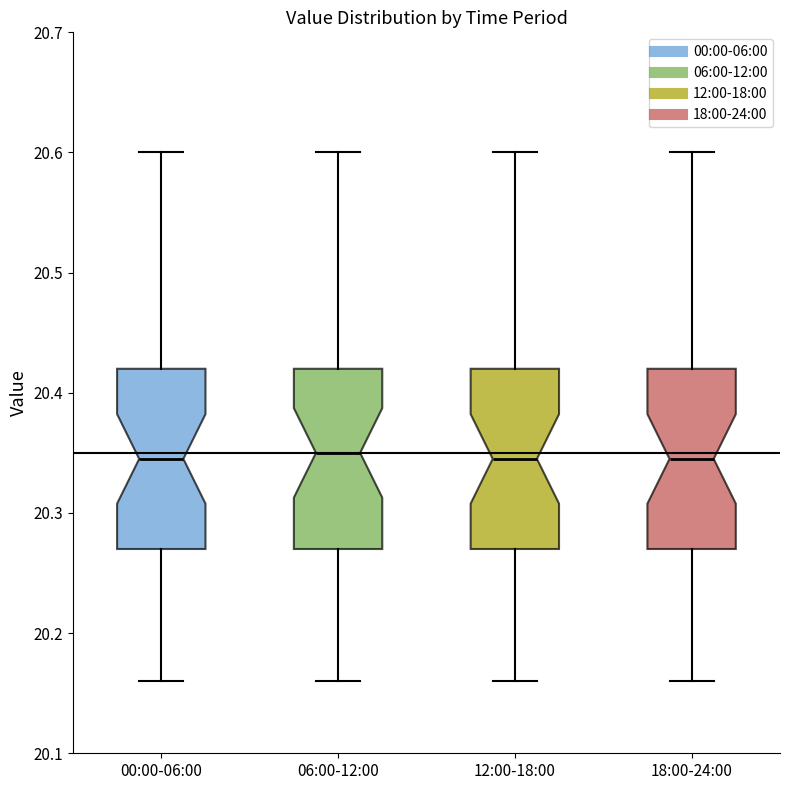

Reading left to right, transcribe this box plot: for each box, give where its median line is, the range the box spans, and where its two whiskers end, as read against the y-axis. The values are not printed on the chart, so give them approximately, as read against the axis.

00:00-06:00: median 20.35, box 20.27 to 20.42, whiskers 20.16 to 20.60
06:00-12:00: median 20.35, box 20.27 to 20.42, whiskers 20.16 to 20.60
12:00-18:00: median 20.35, box 20.27 to 20.42, whiskers 20.16 to 20.60
18:00-24:00: median 20.35, box 20.27 to 20.42, whiskers 20.16 to 20.60